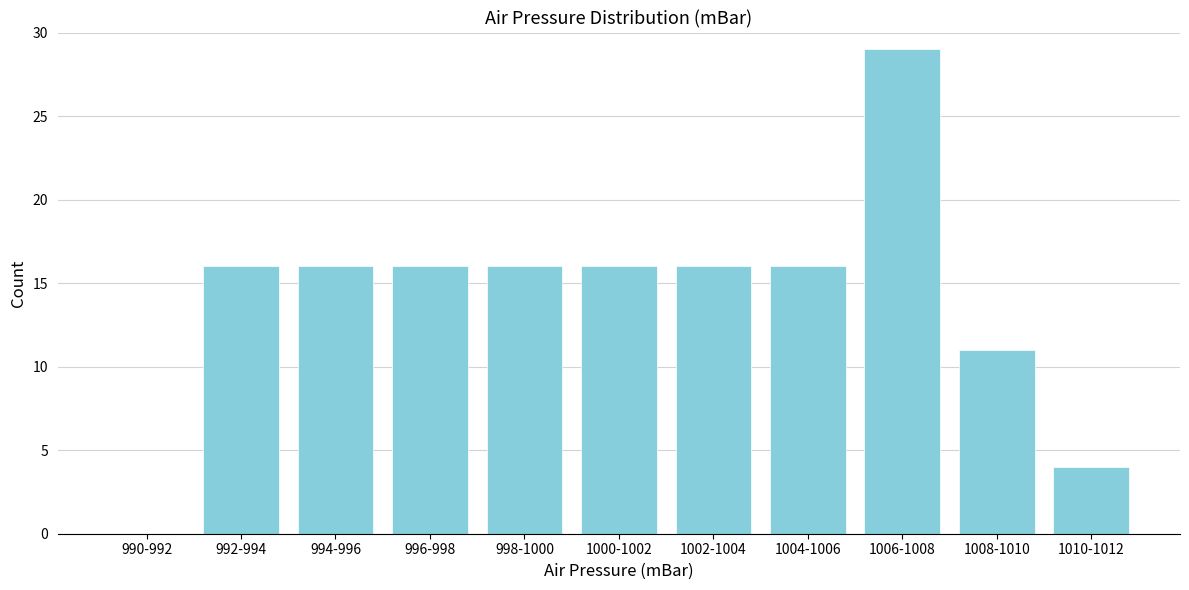

Reading right to left, extract all data points from this chart.

1010-1012=4	1008-1010=11	1006-1008=29	1004-1006=16	1002-1004=16	1000-1002=16	998-1000=16	996-998=16	994-996=16	992-994=16	990-992=0